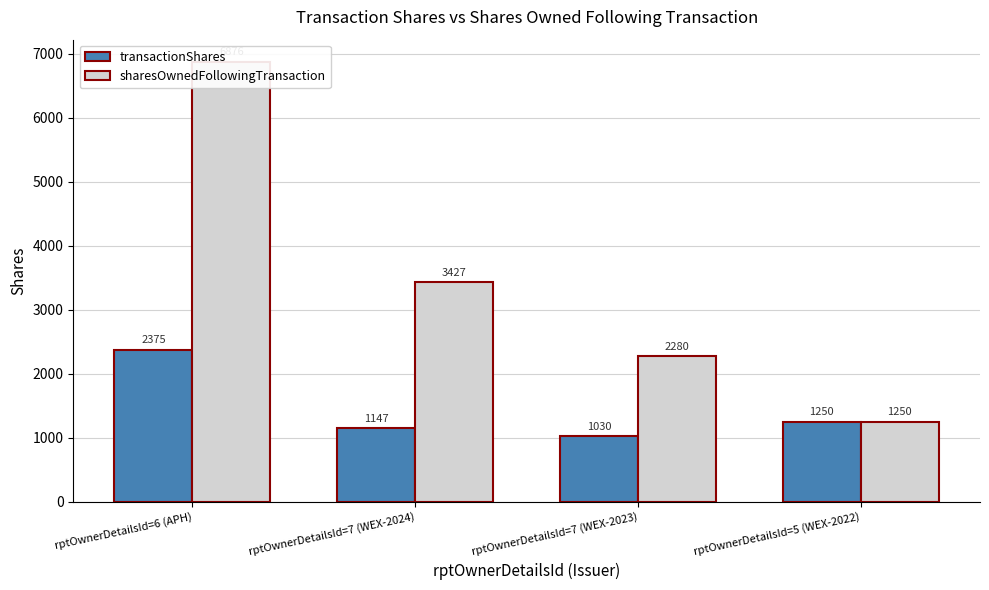

Where is sharesOwnedFollowingTransaction nearest to the value 4063?

rptOwnerDetailsId=7 (WEX-2024)